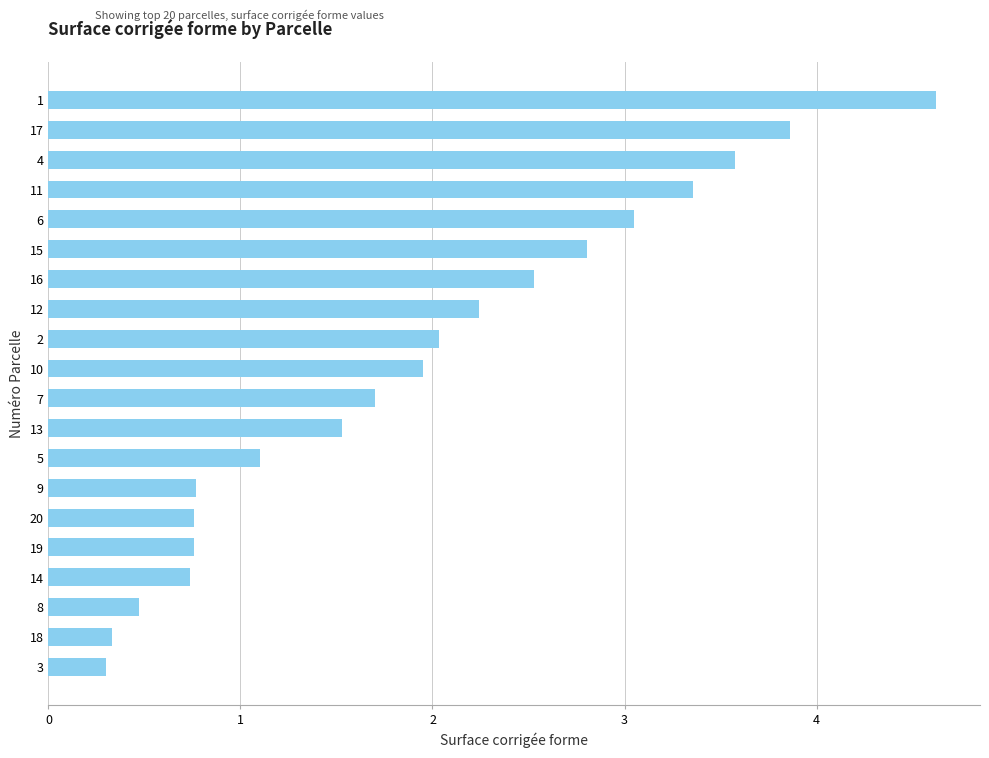

Is it true that the value at 16 is 2.5?

True